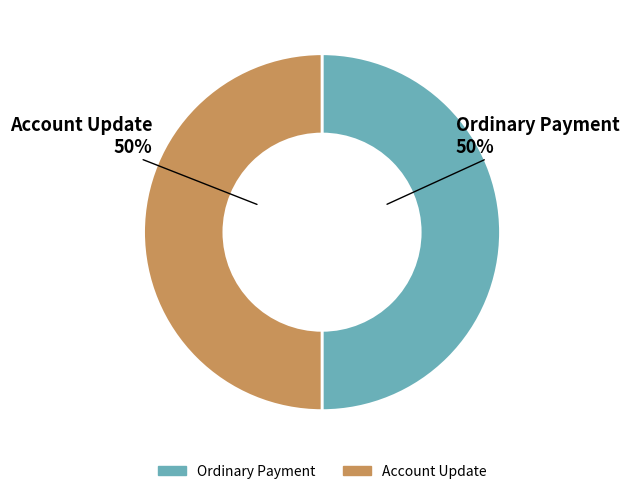

To the nearest percent, what is the combined percentage of Ordinary Payment and Account Update?

100%